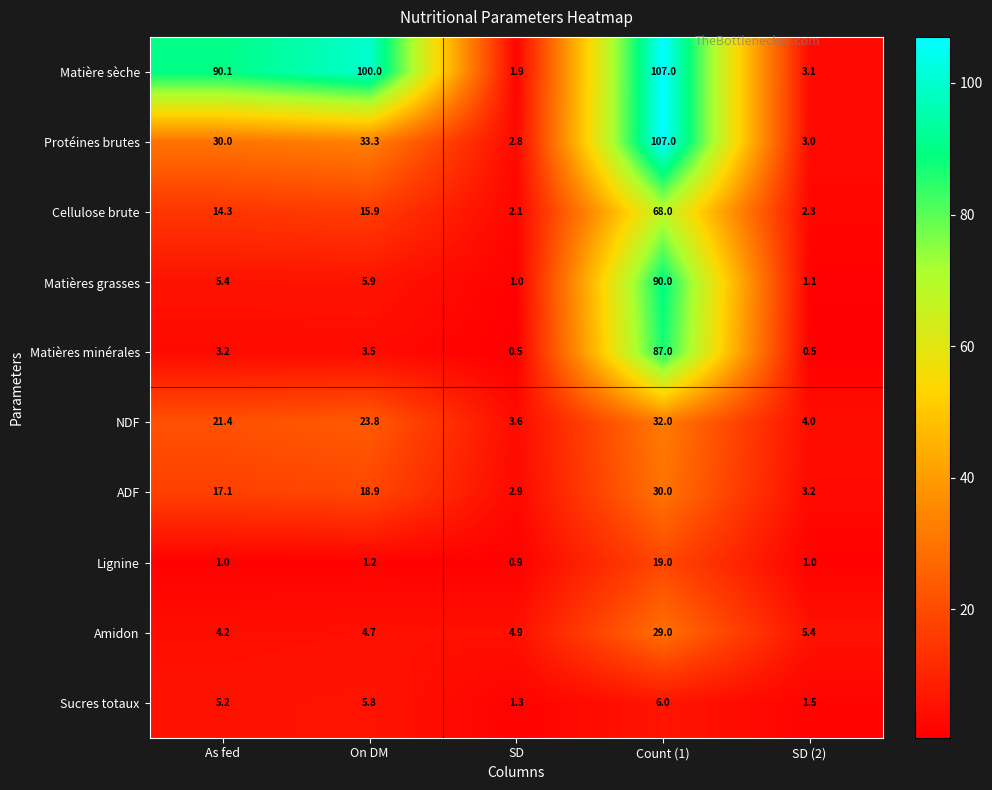

What is the maximum value shown in the chart?

107.0